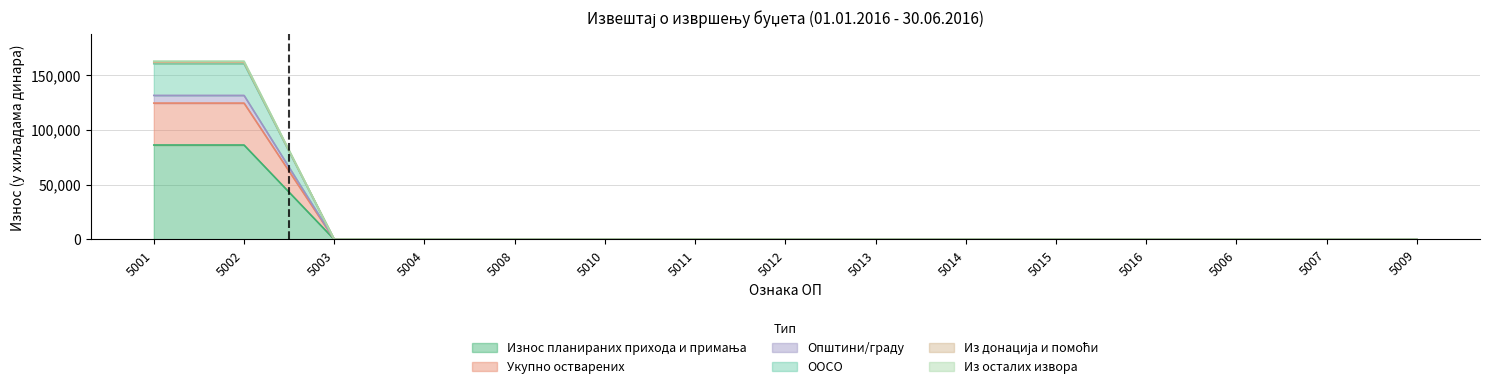

True or false: Укупно остварених and Износ планираних прихода и примања cross at least once.

False